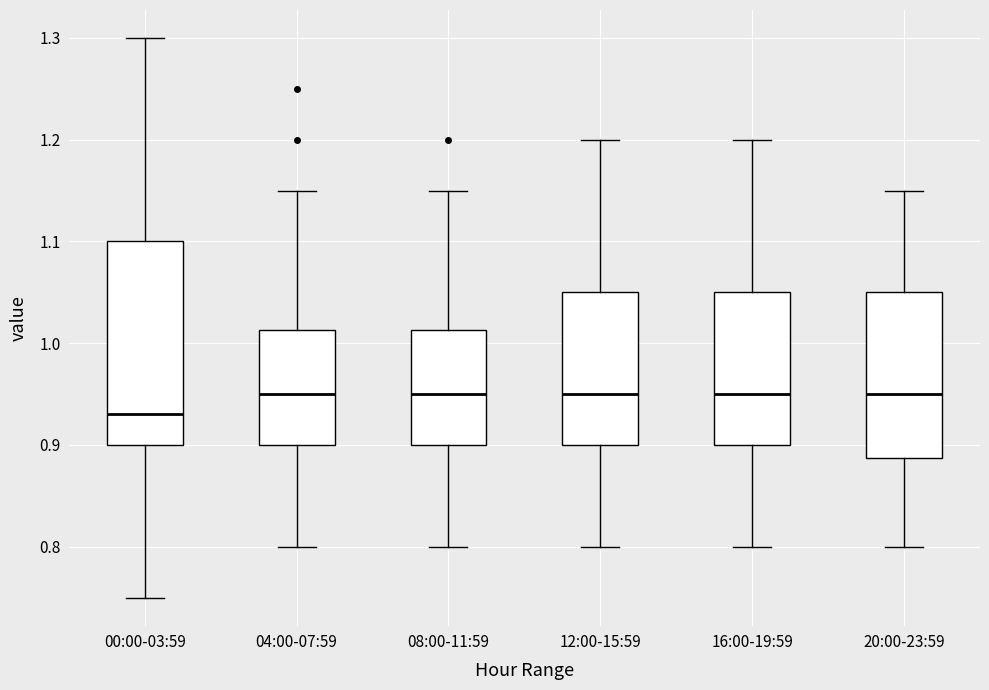

Which box is the tallest, from its lower edge to its upper edge?

00:00-03:59